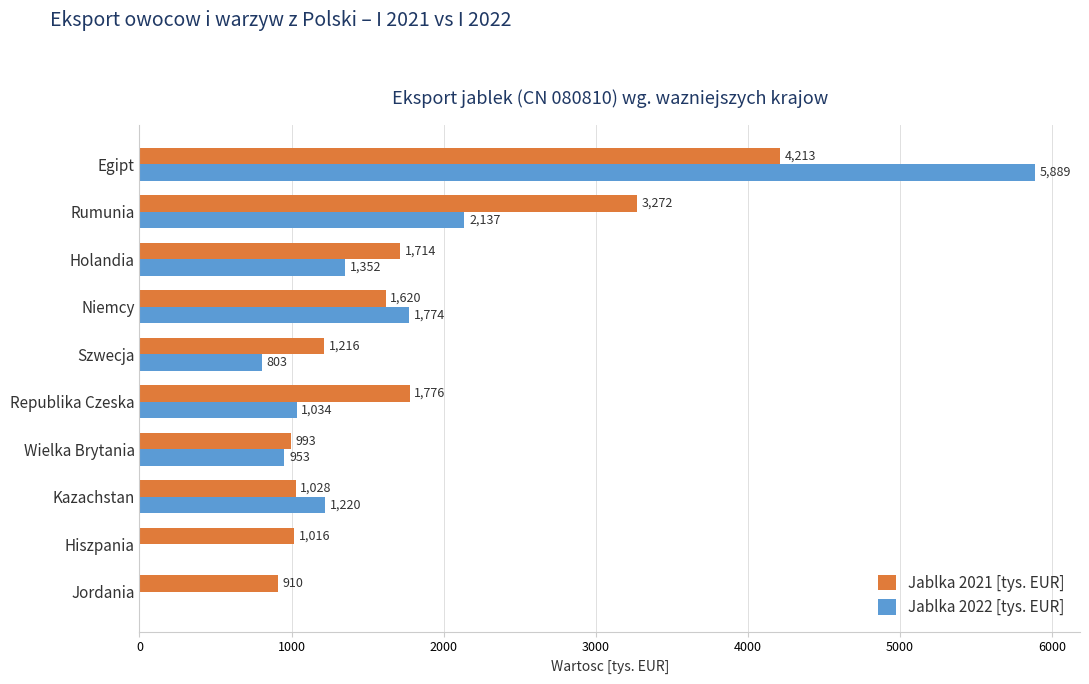

Which series has the largest total across all categories?

Jablka 2021 [tys. EUR]